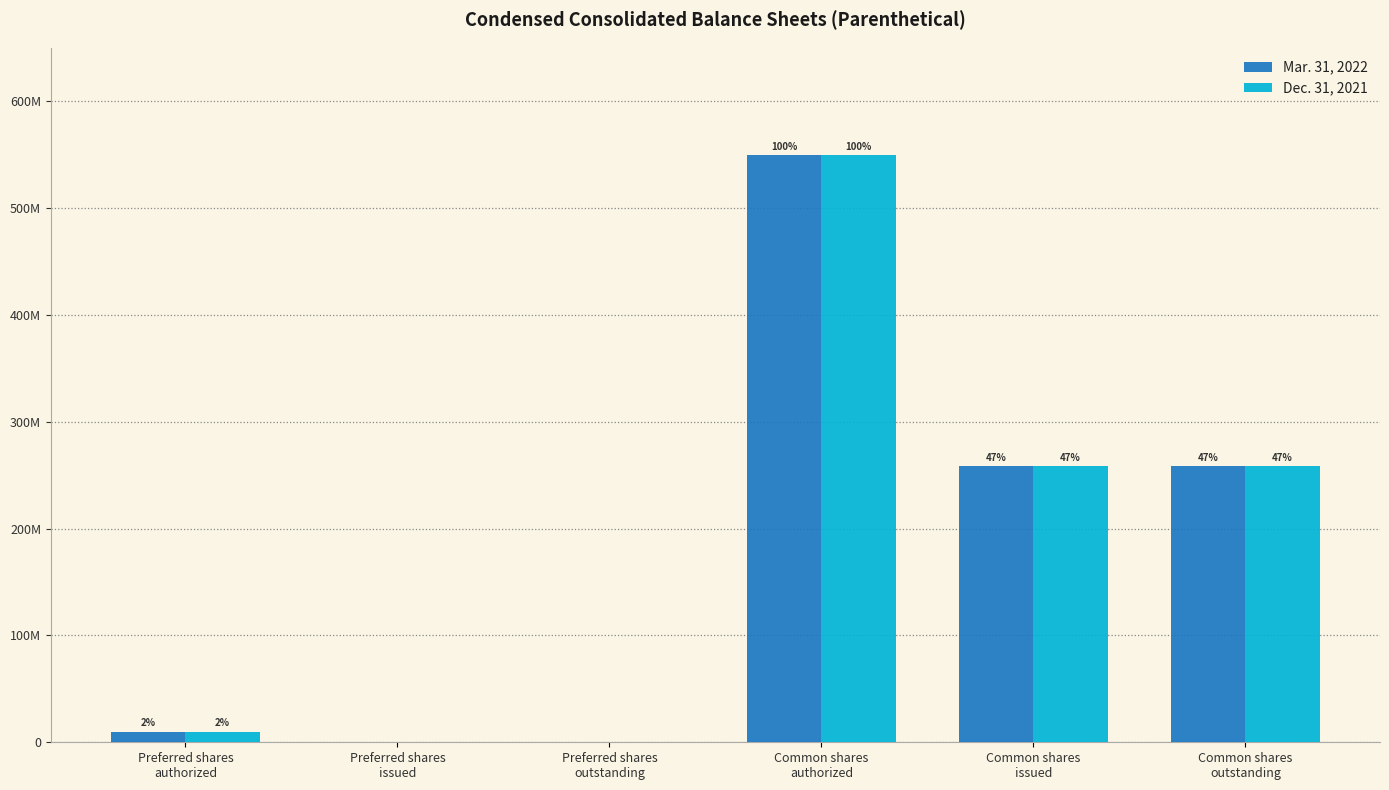

At how many categories does at least one series exceed 142218113?

3